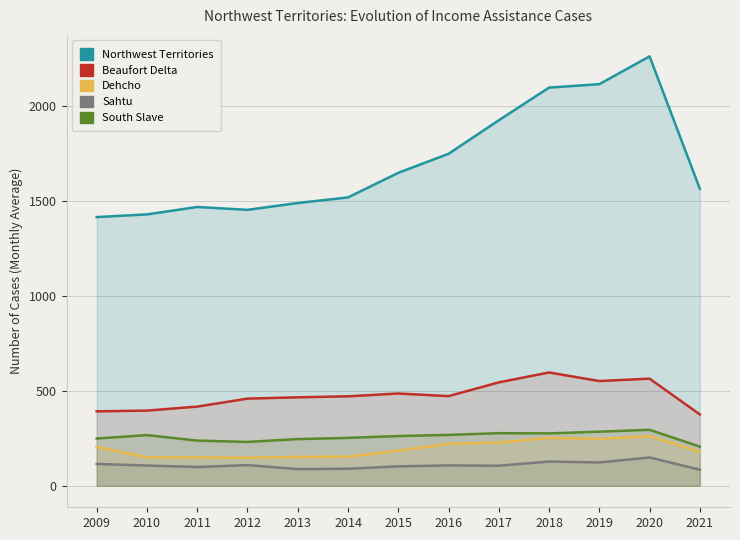

True or false: South Slave and Northwest Territories intersect in this chart.

False